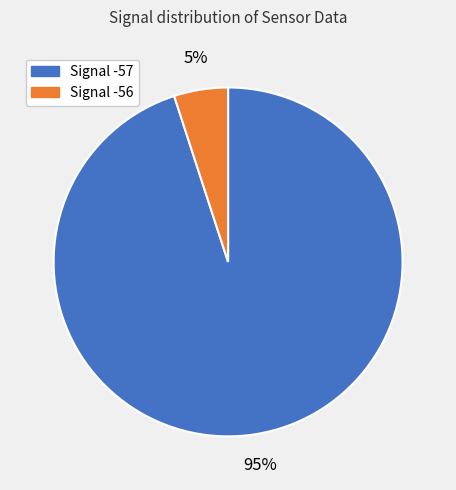

Is there any slice that represents more than half of the pie?

Yes